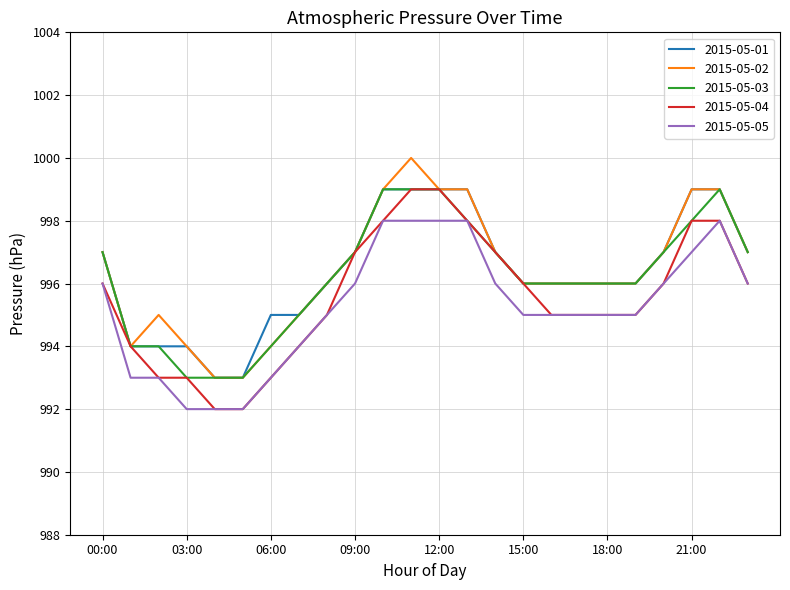

What is the smallest value displayed?

992